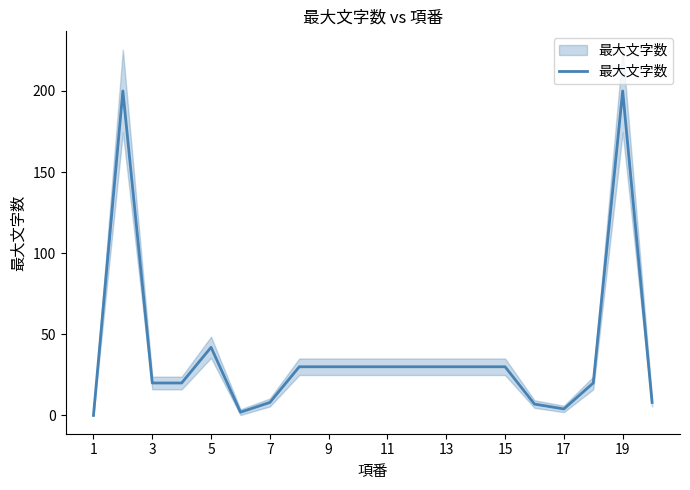

What is the difference between the second highest and minimum values?

200